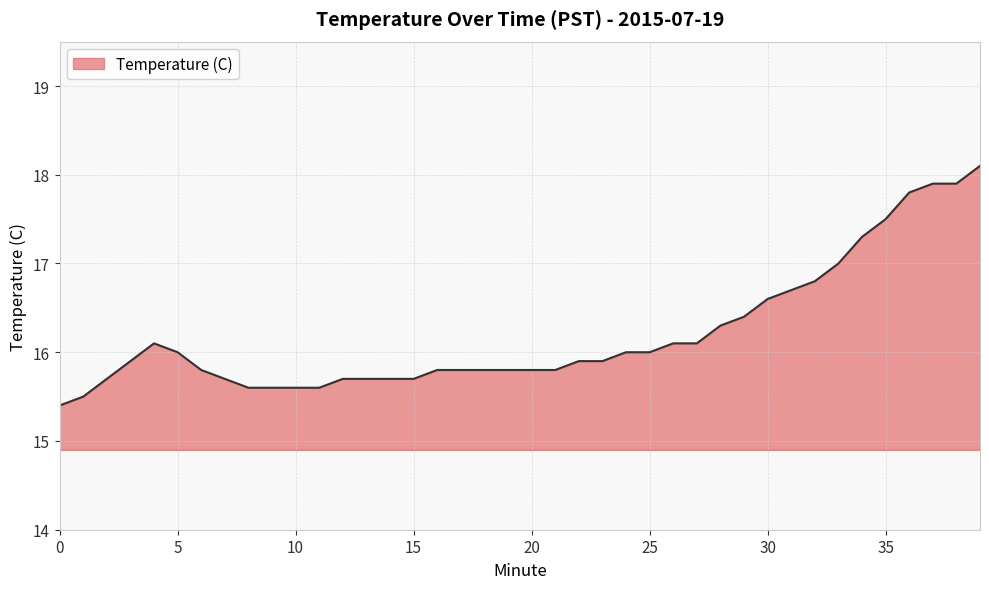

Does the chart display data point markers on the line(s)?

No